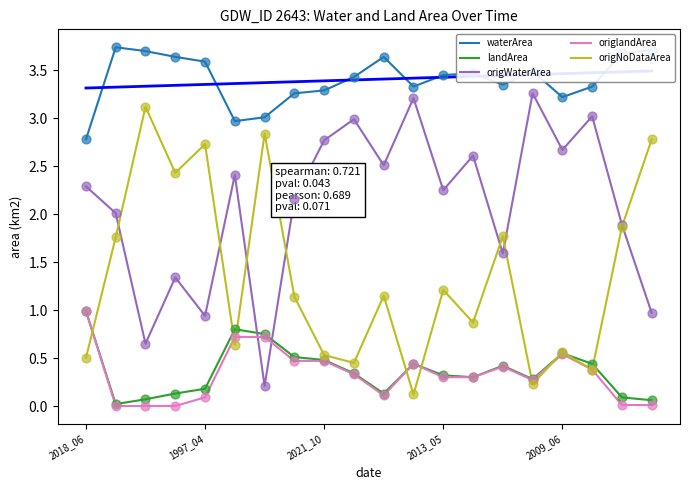

Which series has the widest spread of Y values?

origWaterArea